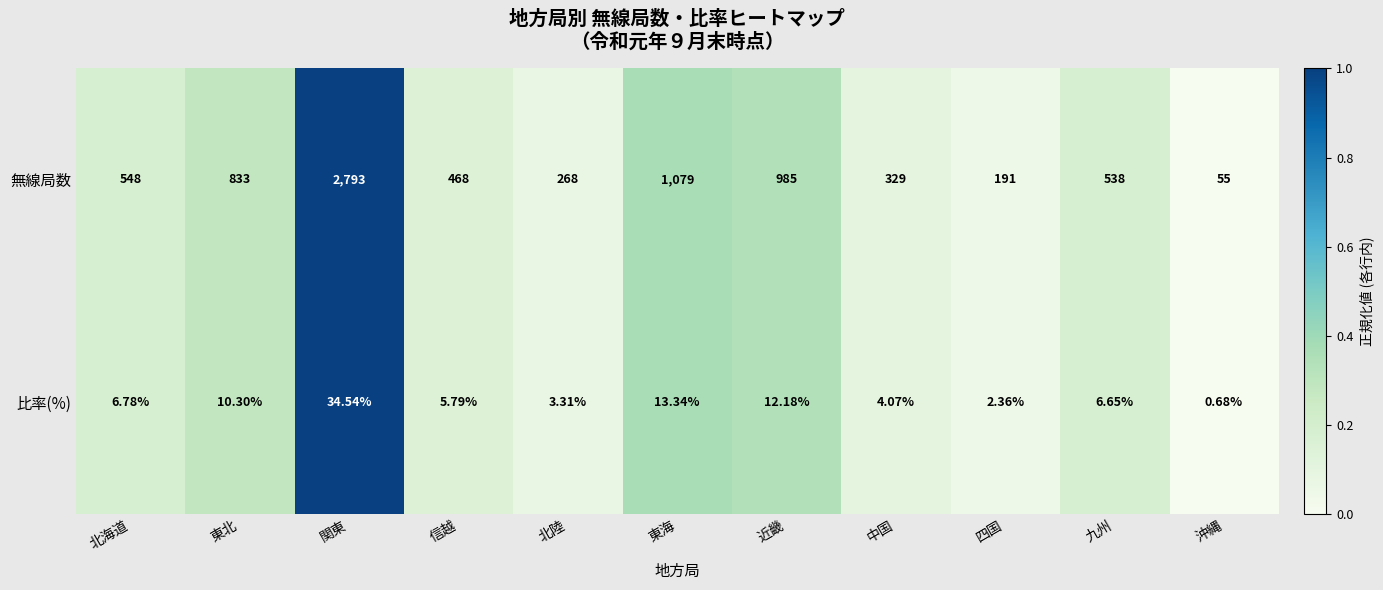

Where is 無線局数 nearest to the value 1424?

東海